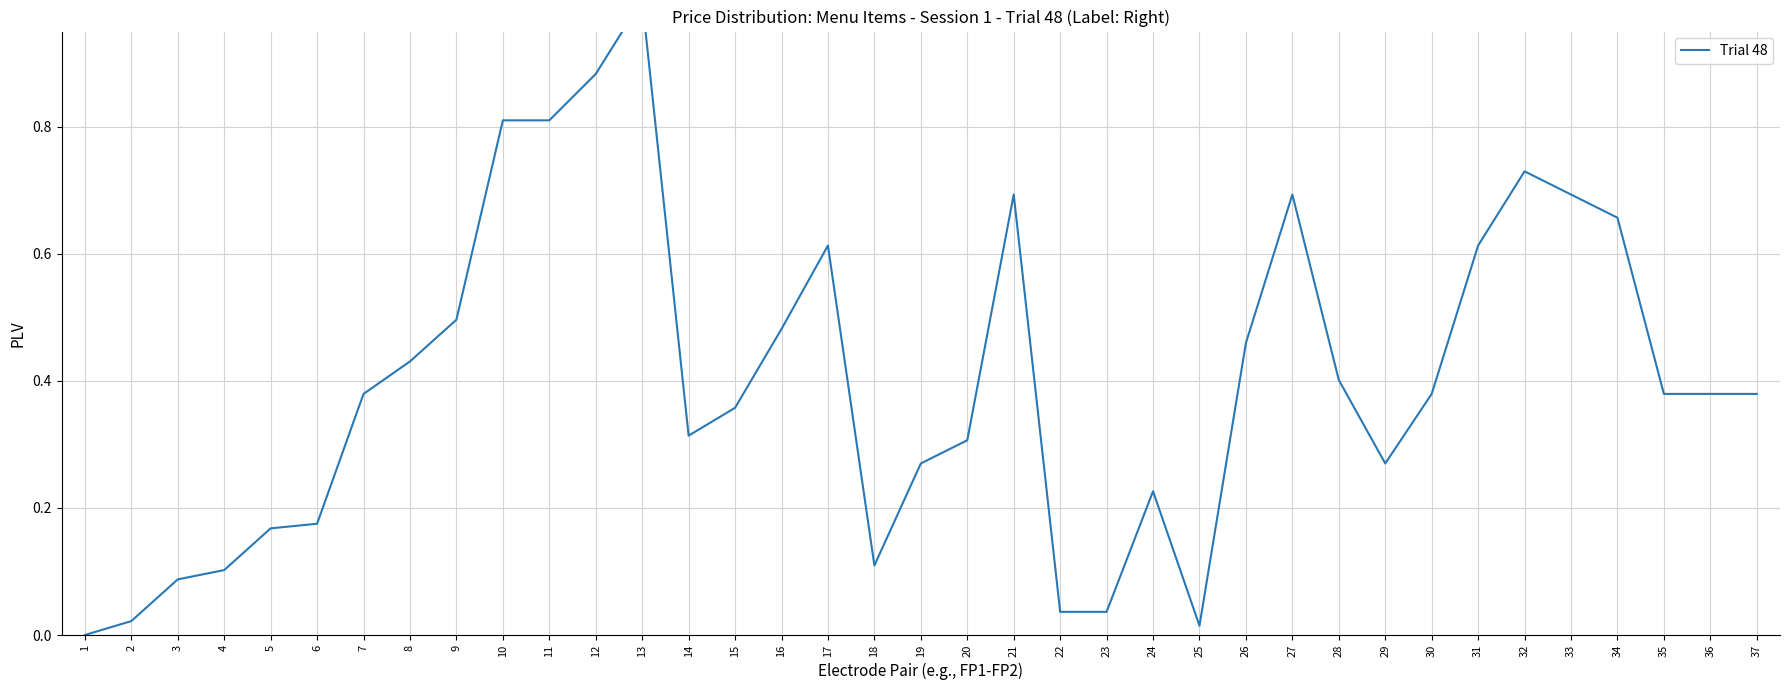

How many data points are above 0?

36